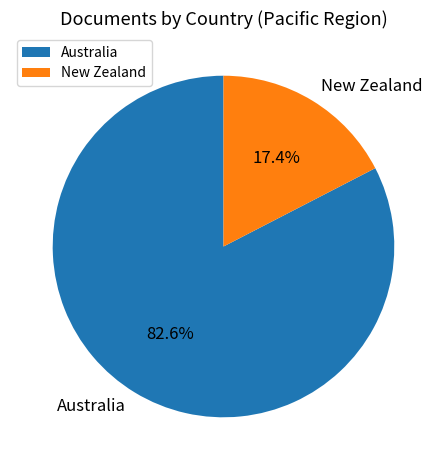

Which has a higher value, Australia or New Zealand?

Australia